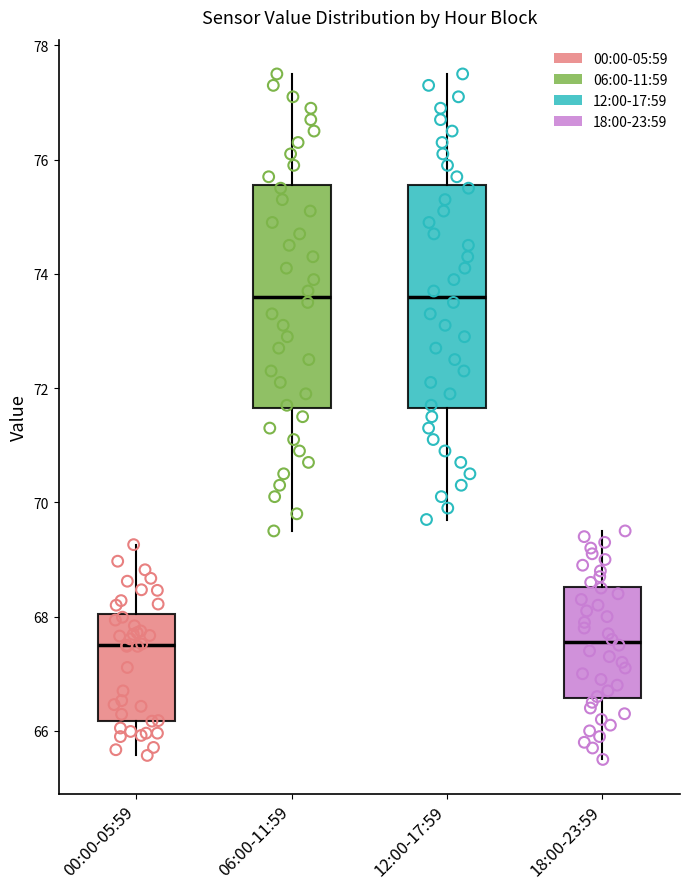

Reading left to right, transcribe this box plot: for each box, give where its median line is, the range the box spans, and where its two whiskers end, as read against the y-axis. The values are not printed on the chart, so give them approximately, as read against the axis.

00:00-05:59: median 67.6, box 66.2 to 68.0, whiskers 65.6 to 69.2
06:00-11:59: median 73.6, box 71.6 to 75.6, whiskers 69.6 to 77.6
12:00-17:59: median 73.6, box 71.6 to 75.6, whiskers 69.8 to 77.6
18:00-23:59: median 67.6, box 66.6 to 68.6, whiskers 65.6 to 69.6